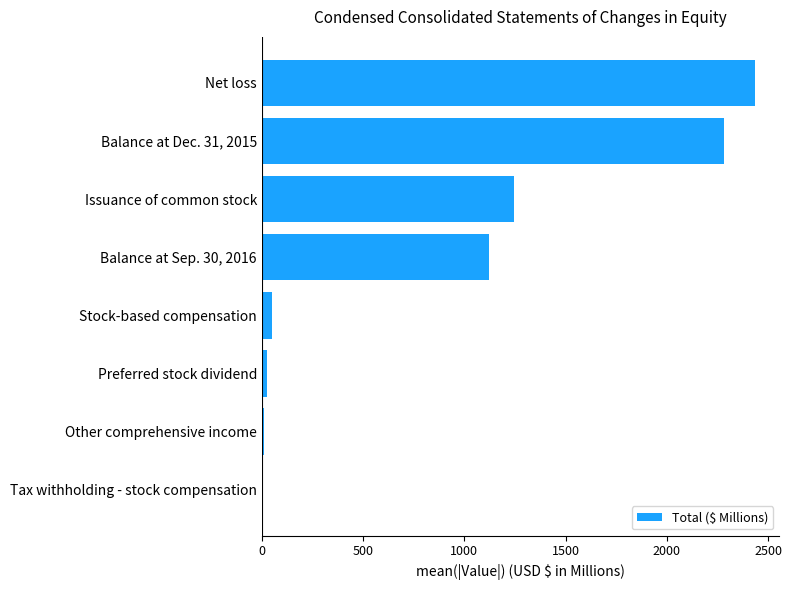

The value at Issuance of common stock is 1247. True or false?

True